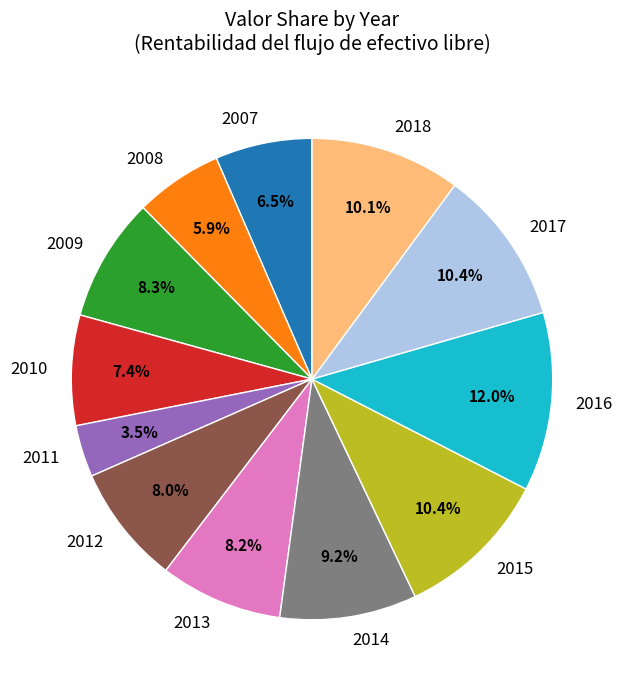

Between 2008 and 2007, which is larger?

2007